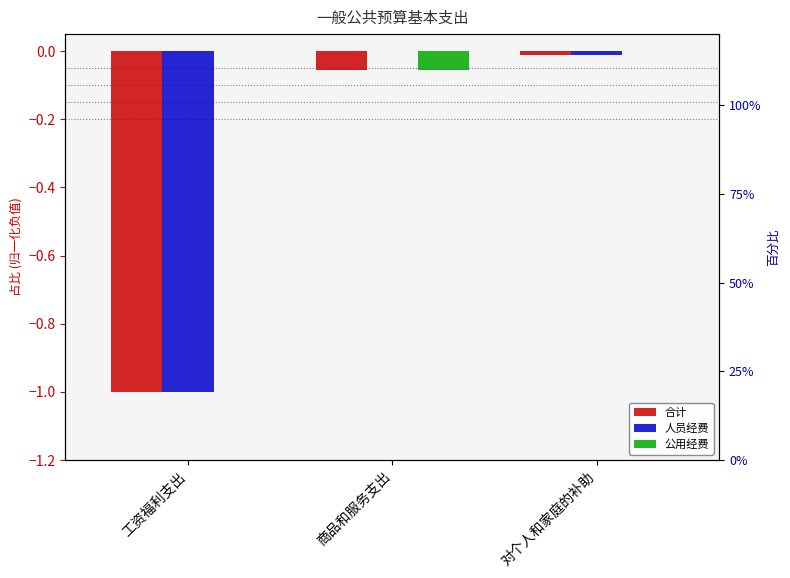

Where is 合计 nearest to the value 0?

对个人和家庭的补助